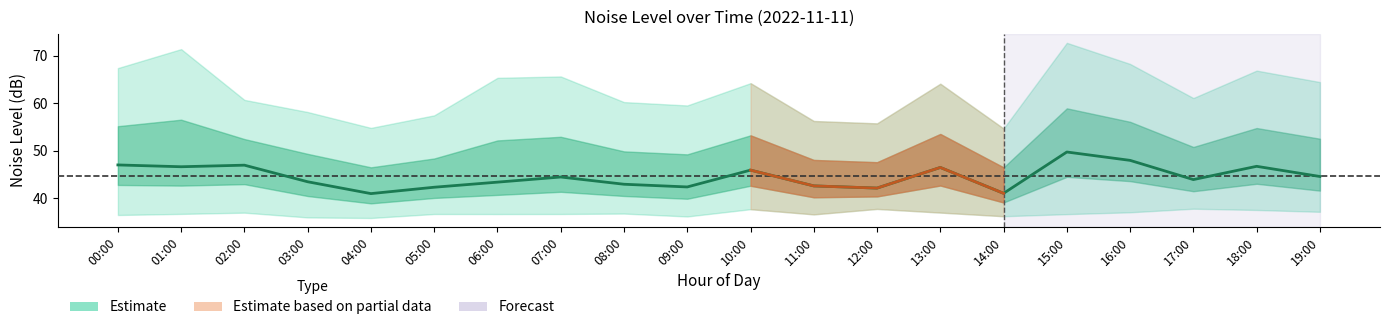

What is the smallest value displayed?

41.0